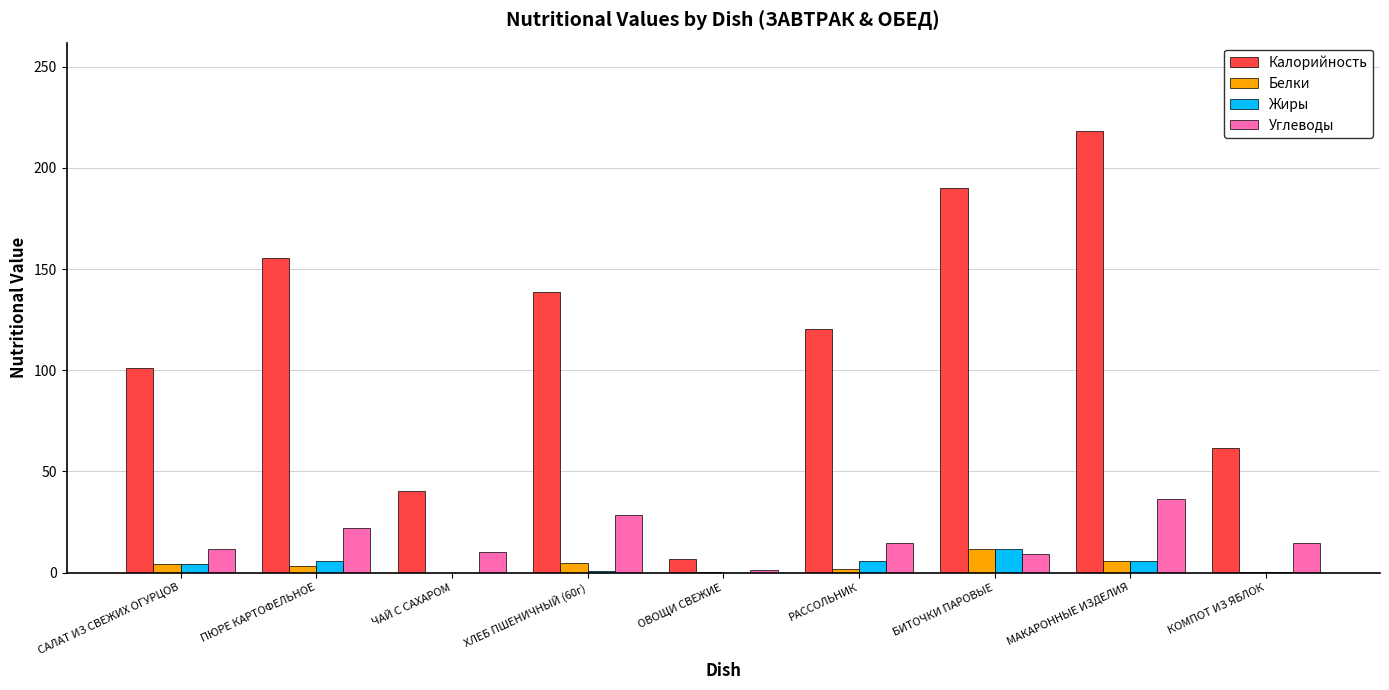

What is the spread (max minus min) of values at РАССОЛЬНИК?

118.5